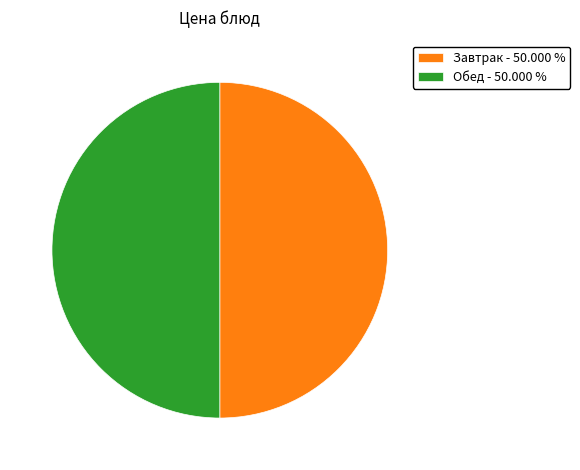

Approximately how many times larger is the value at Завтрак - 50.000 % compared to Обед - 50.000 %?

1.0